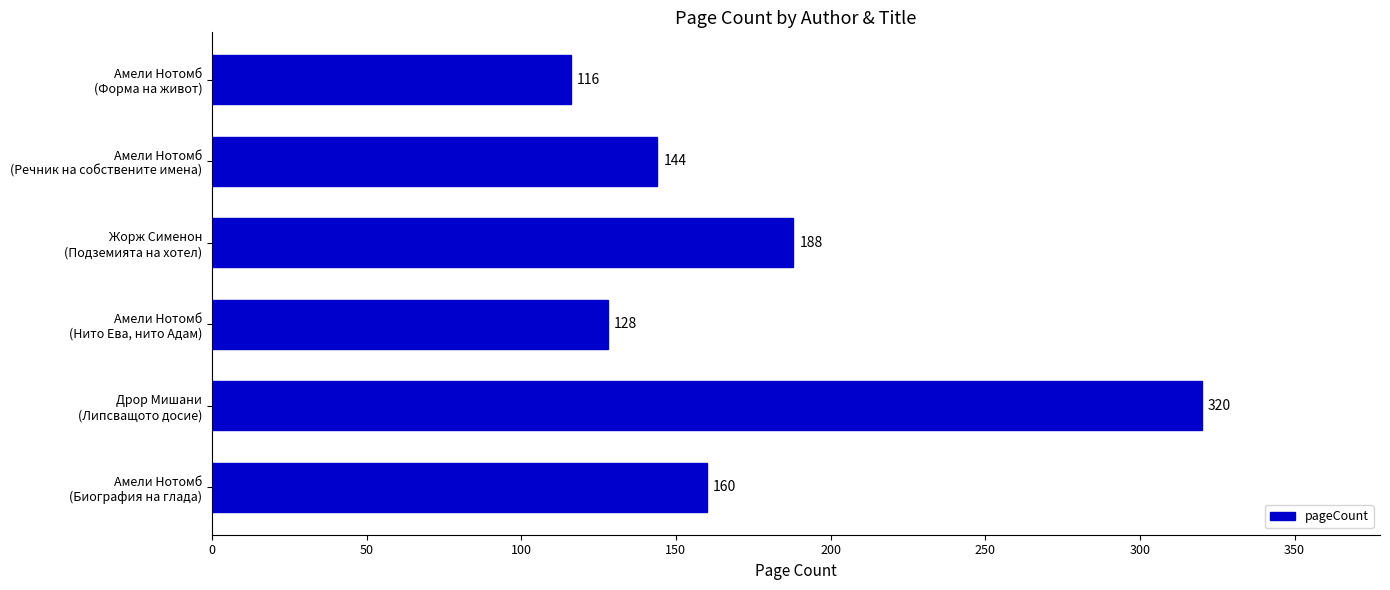

How many data points does each series have?

6